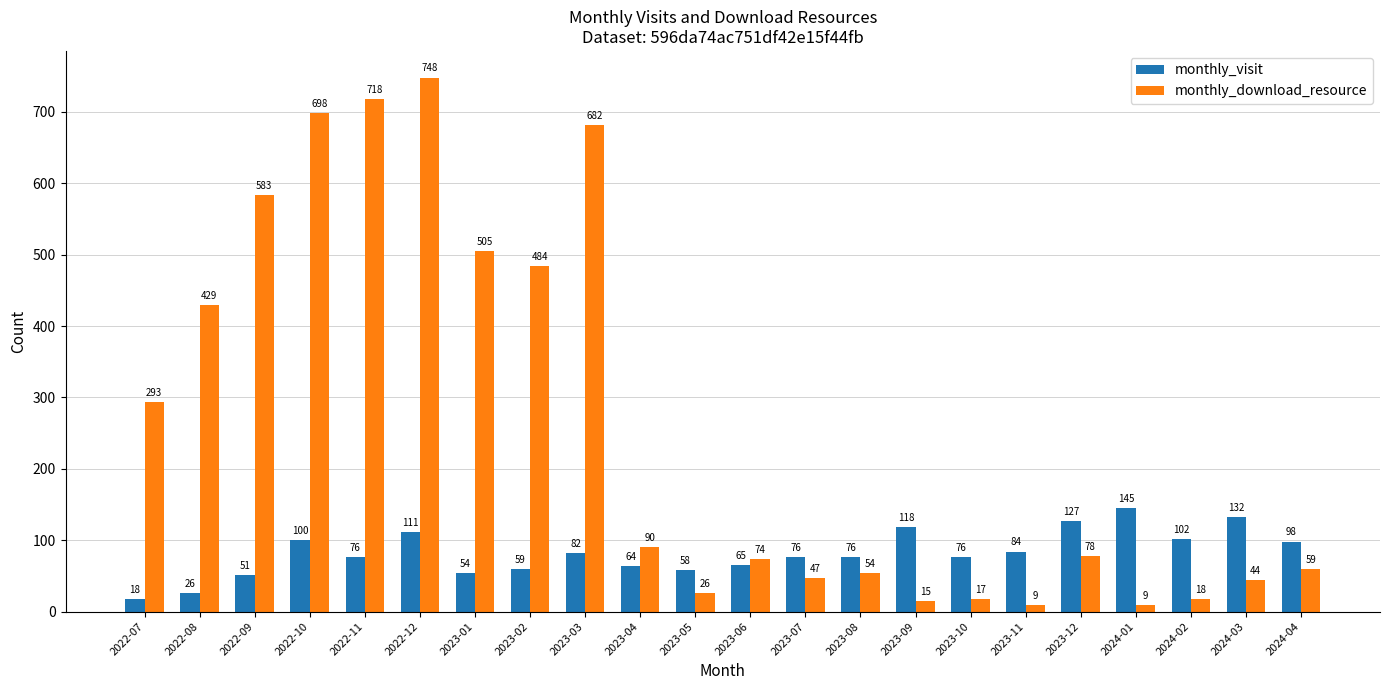

Which series changed the most between 2023-07 and 2023-09?

monthly_visit